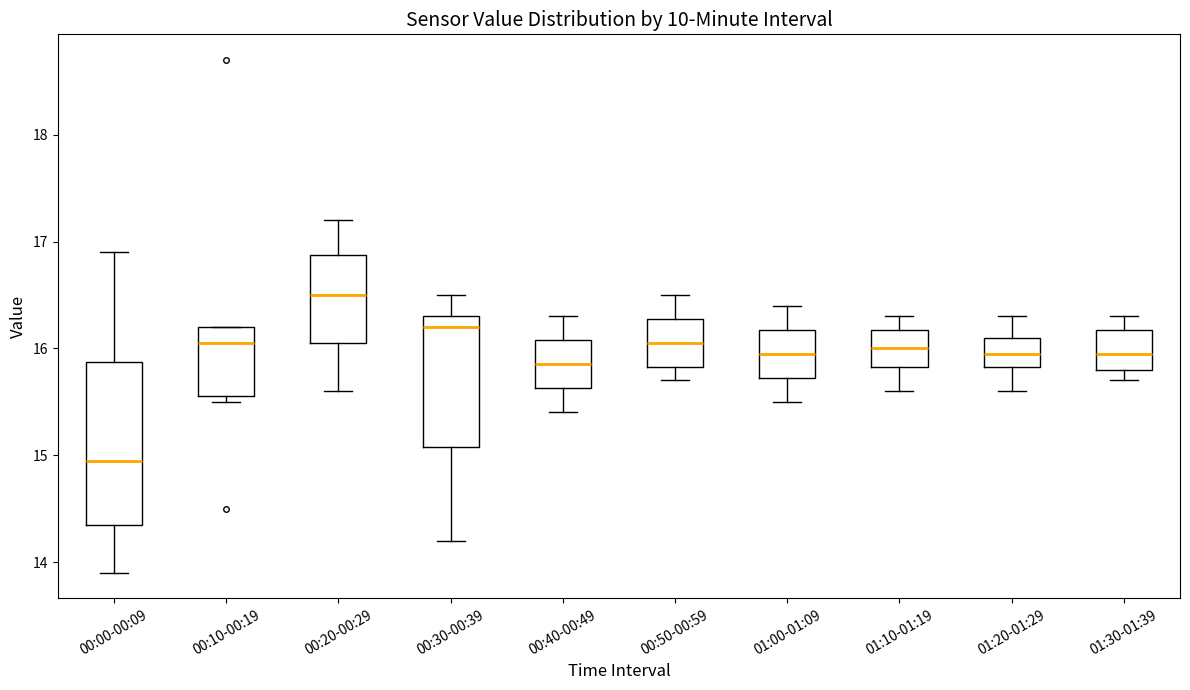

Where is the lower edge of the box for 01:10-01:19 on the y-axis? The values are not printed on the chart, so give them approximately, as read against the axis.

15.8